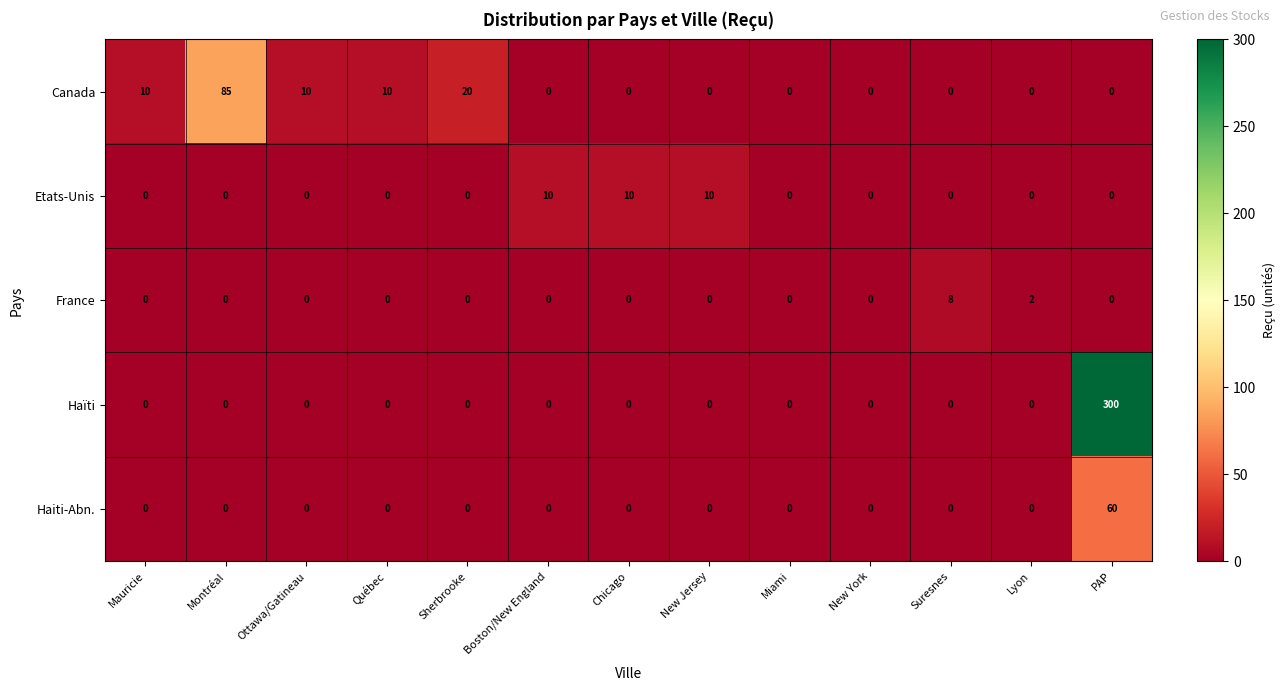

Is it true that Etats-Unis equals 6 at New York?

False